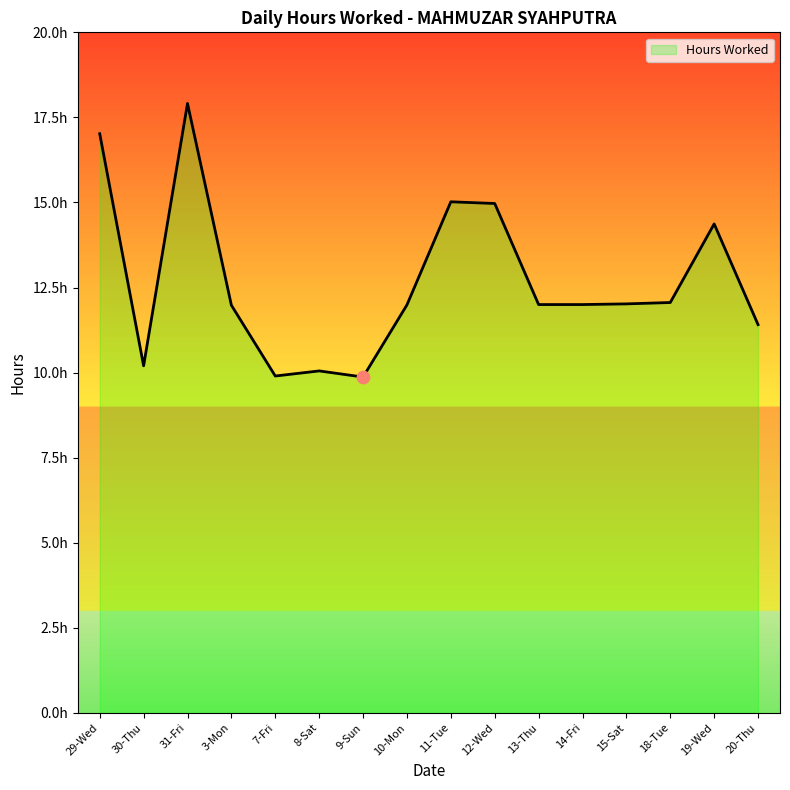

Between 13-Thu and 7-Fri, which is larger?

13-Thu